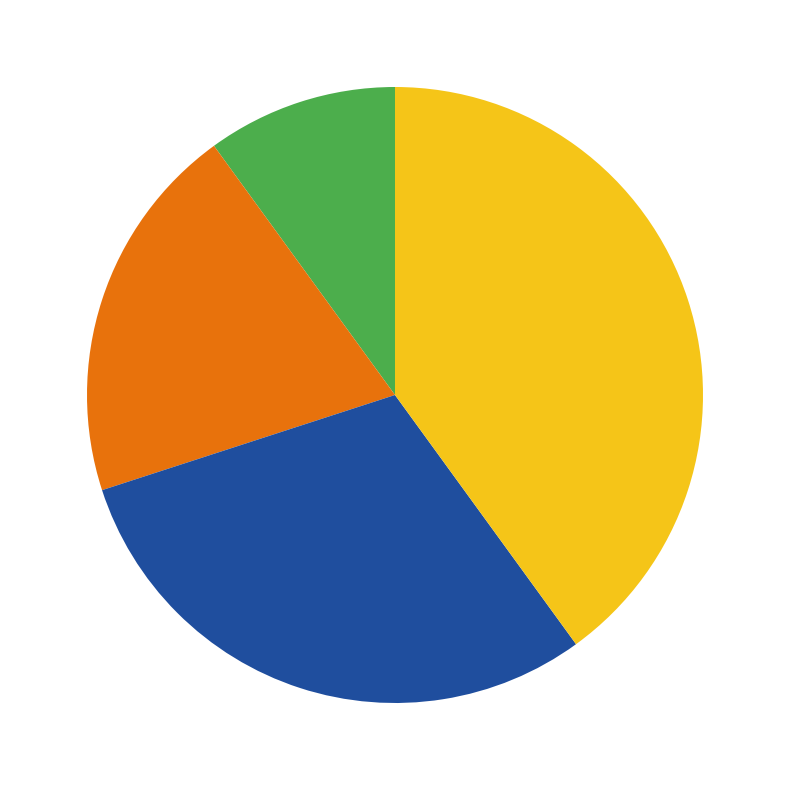

Is there a majority slice in this chart?

No